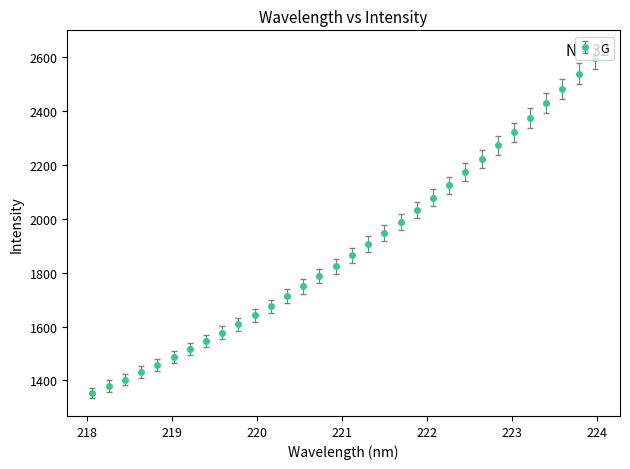

What is the value of the 14th point from the left?

1748.6